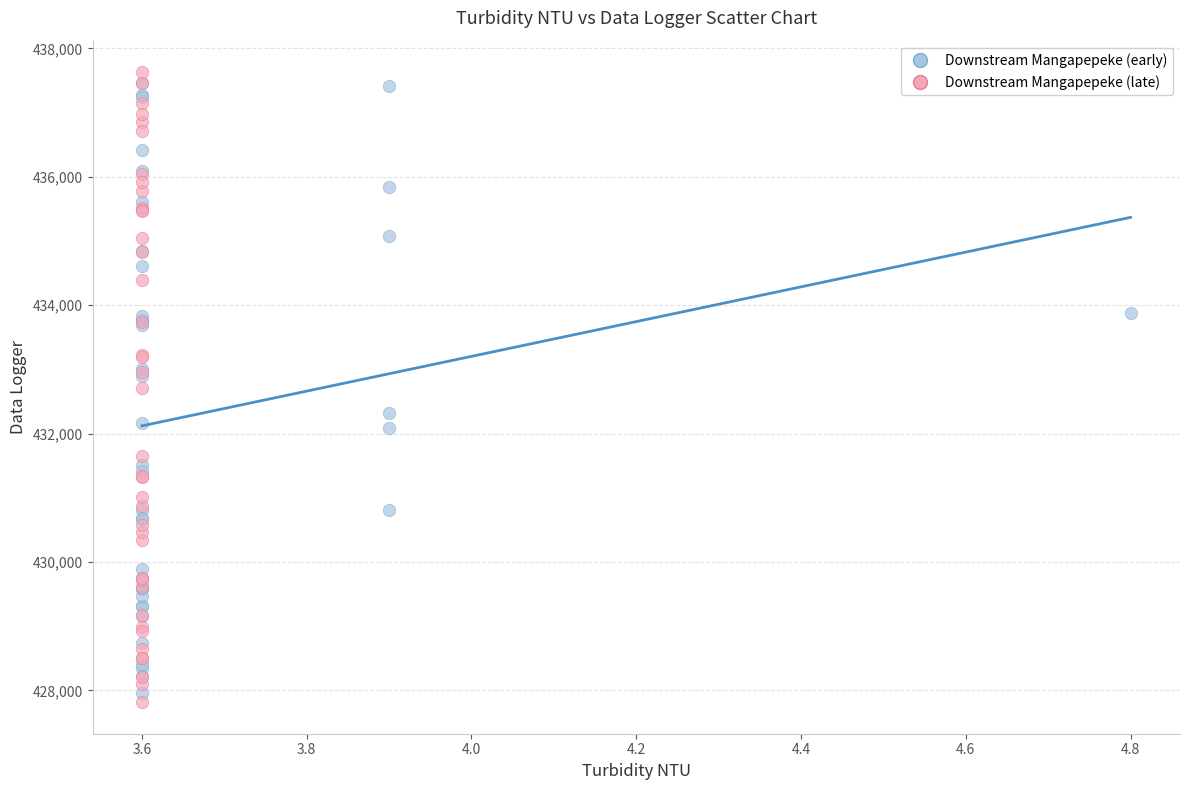

What are all the series names shown in the legend?

Downstream Mangapepeke (early), Downstream Mangapepeke (late)